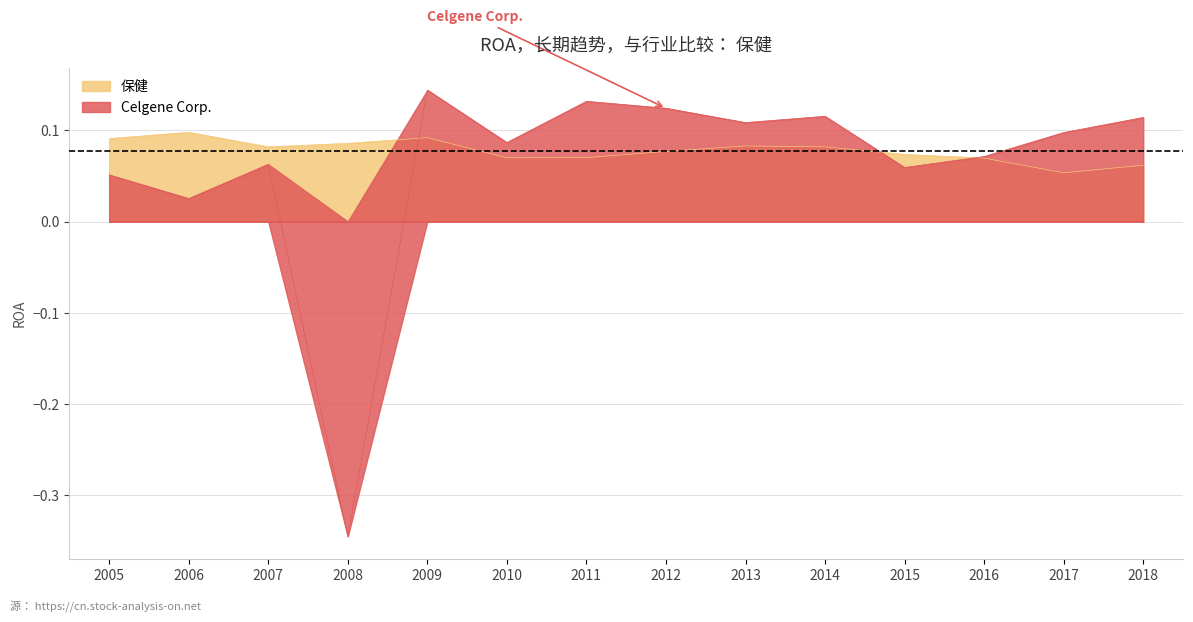

What is the approximate value of 保健 at 2008?

0.1